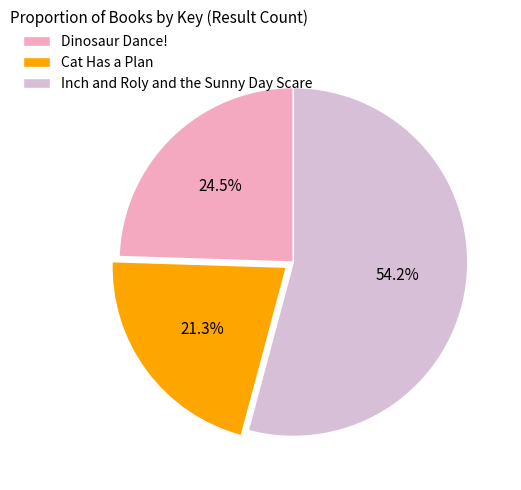

Is it true that Cat Has a Plan is 21% of the pie?

True